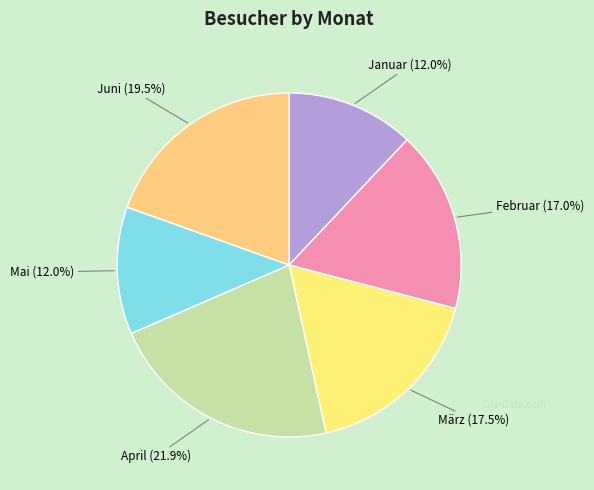

Count the number of slices in the pie.

6